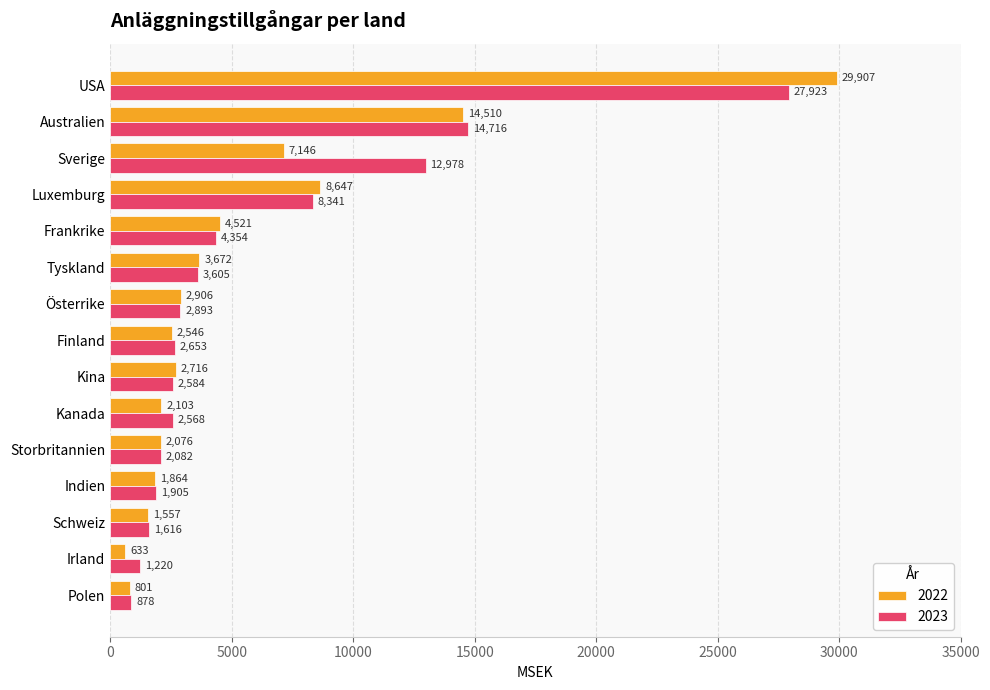

The value of 2022 at Frankrike is 2716. True or false?

False